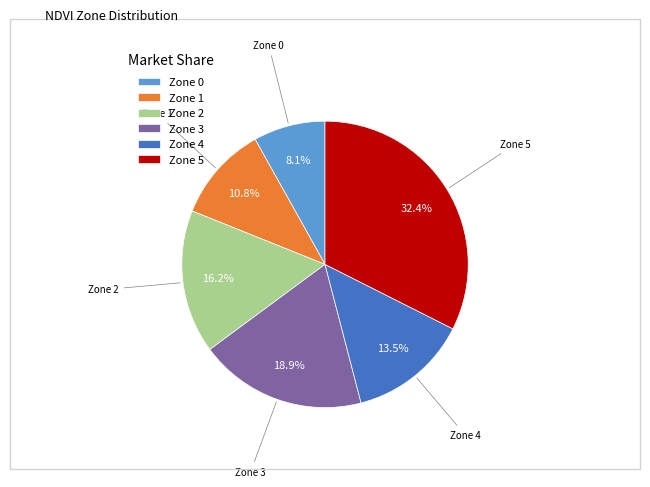

Which slice is the largest?

Zone 5